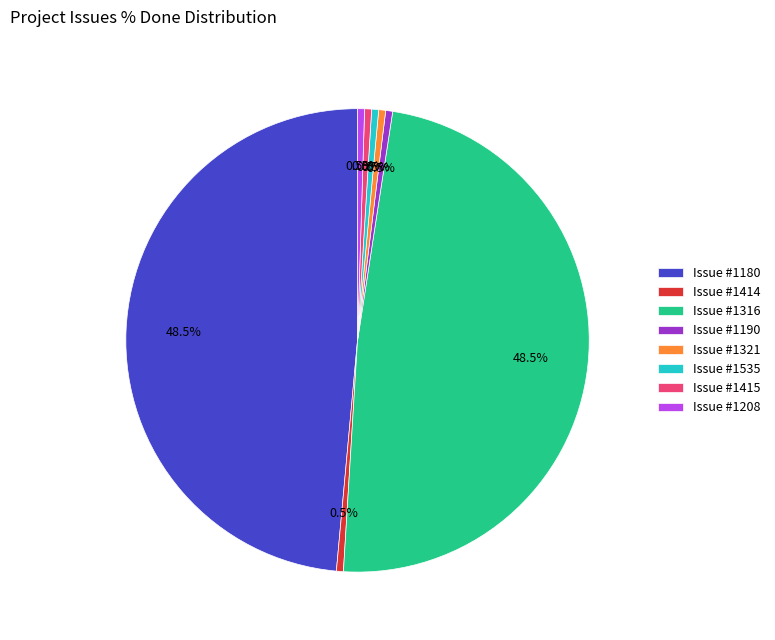

Does any single category account for the majority?

No